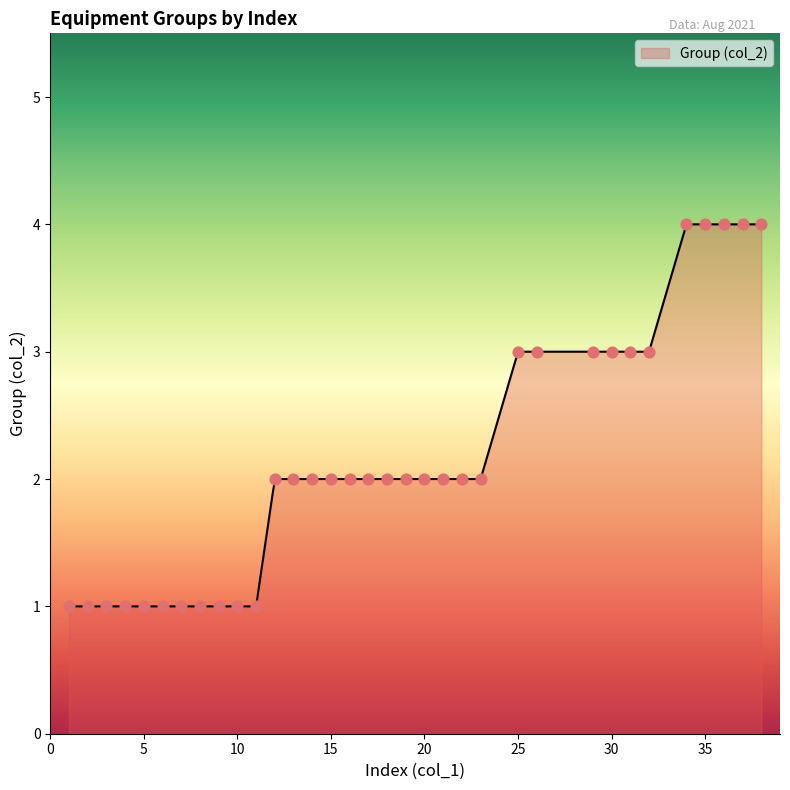

Which has a higher value, 2 or 13?

13